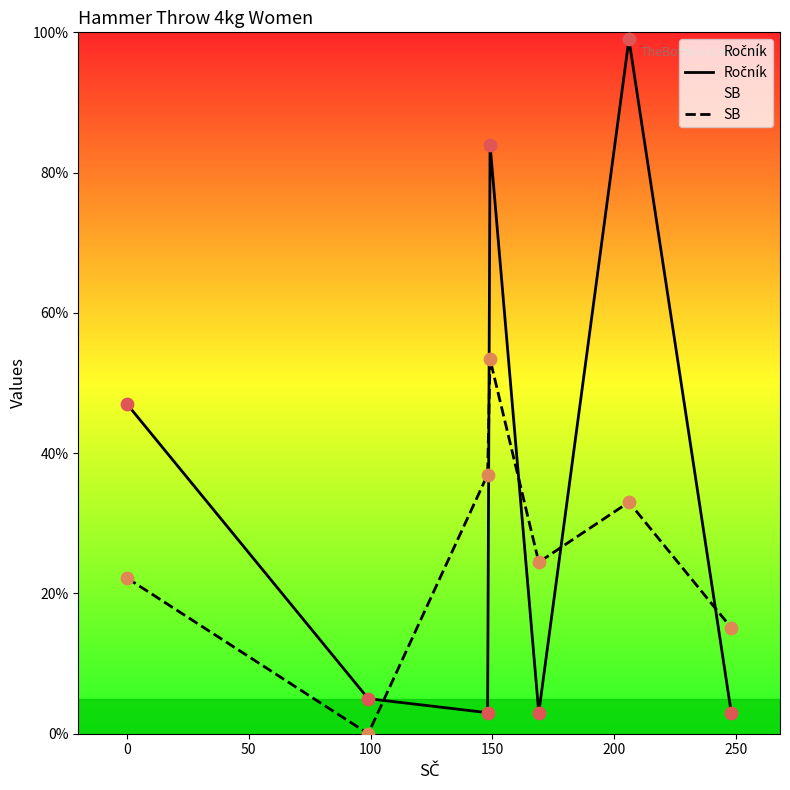

What is the difference between the second highest and minimum values in the SB series?

36.9